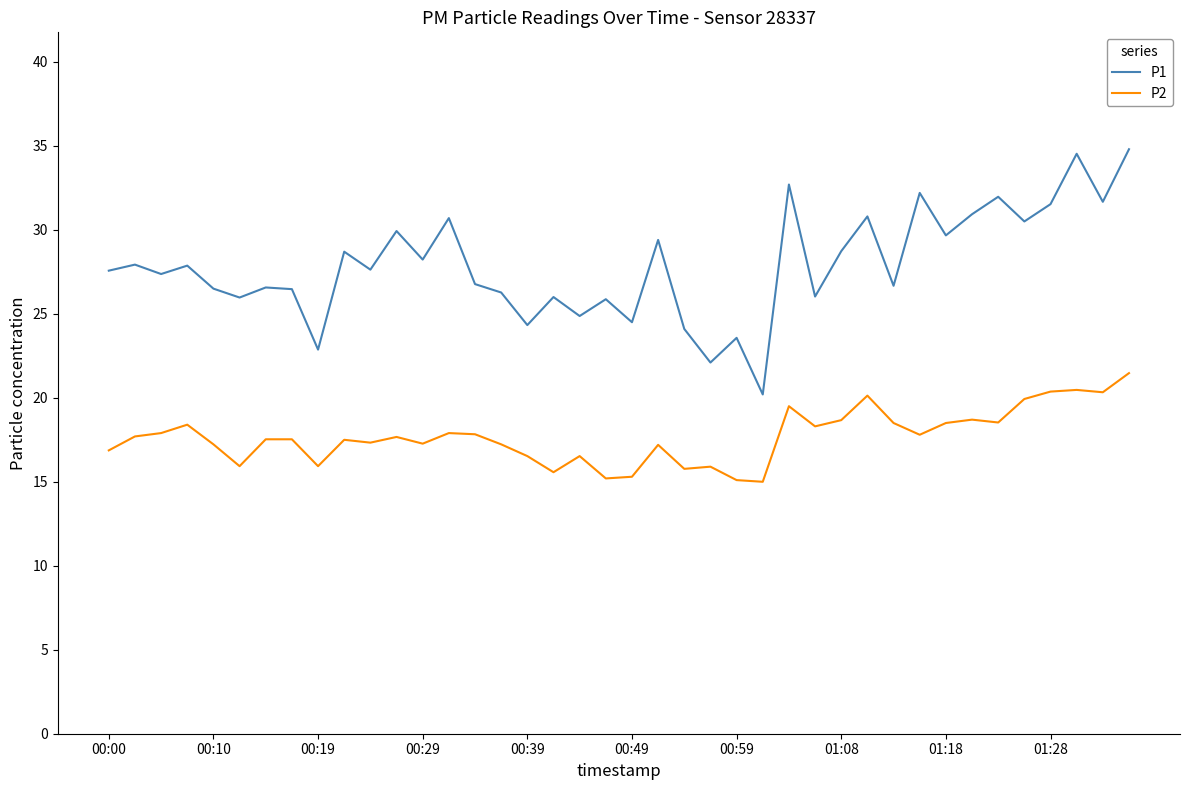

What is the maximum value for P2?

21.5